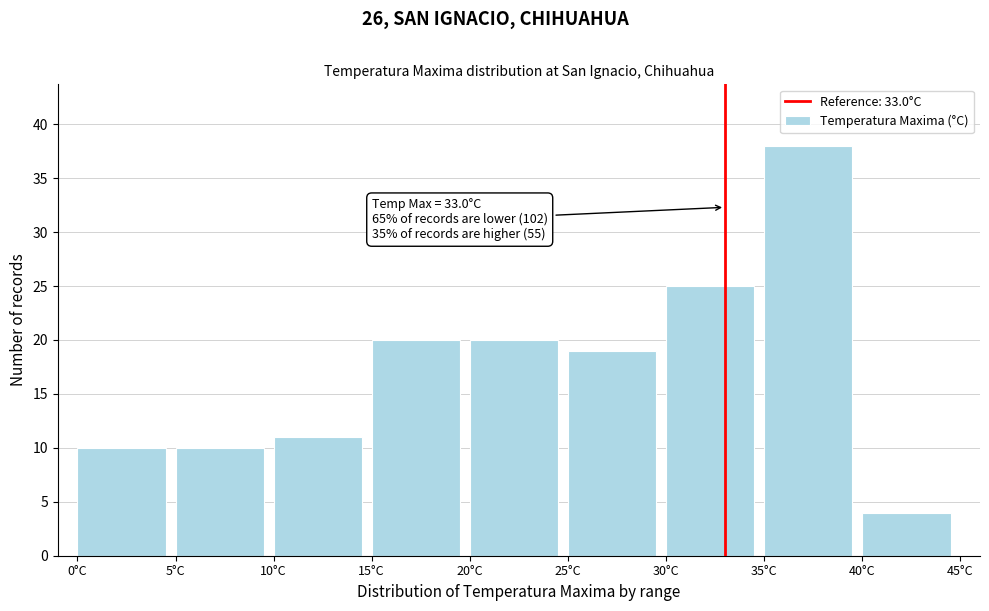

Which range on the x-axis has the tallest bar?

35 to 40